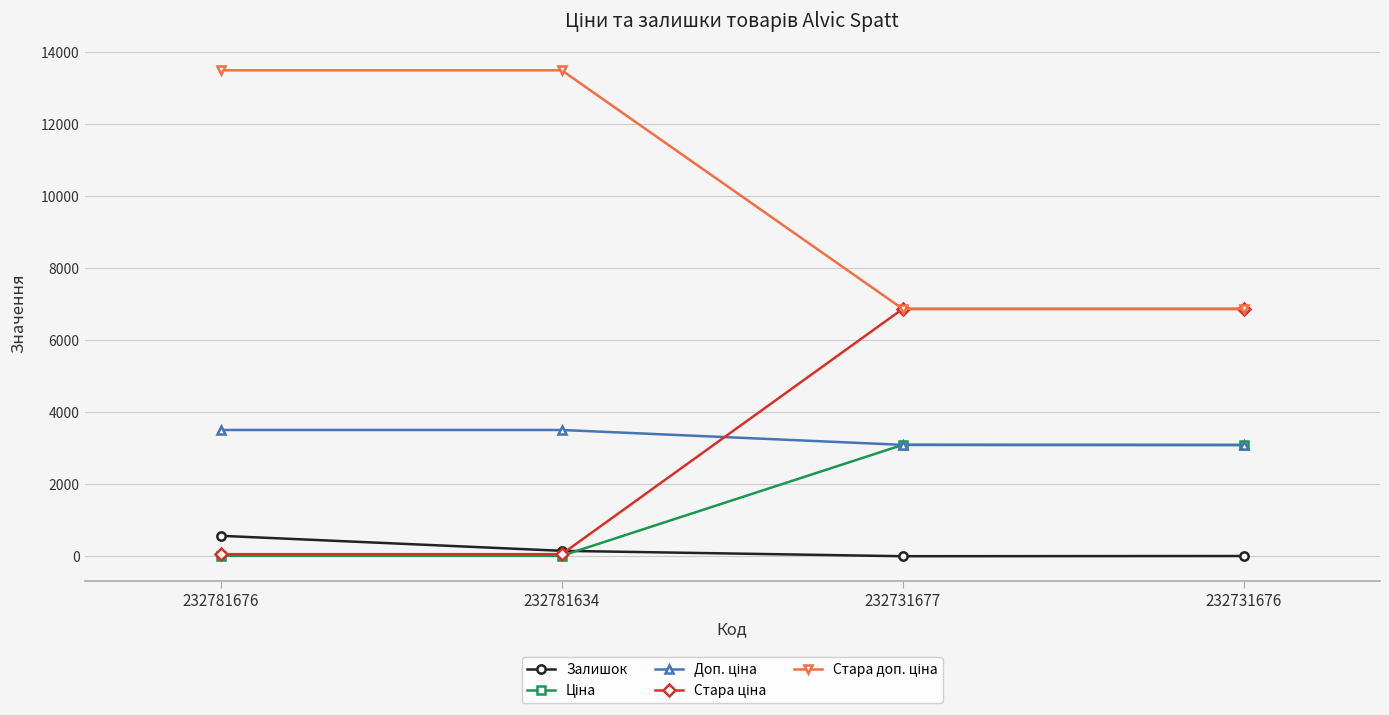

At which label does Залишок reach its peak?

232781676